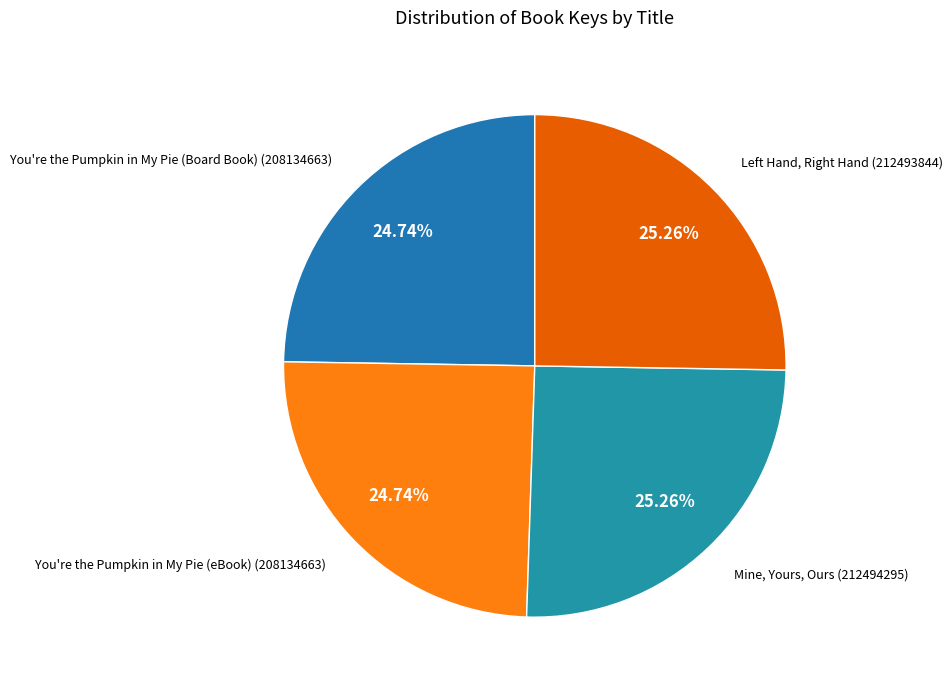

Is You're the Pumpkin in My Pie (eBook) the majority of the pie?

No